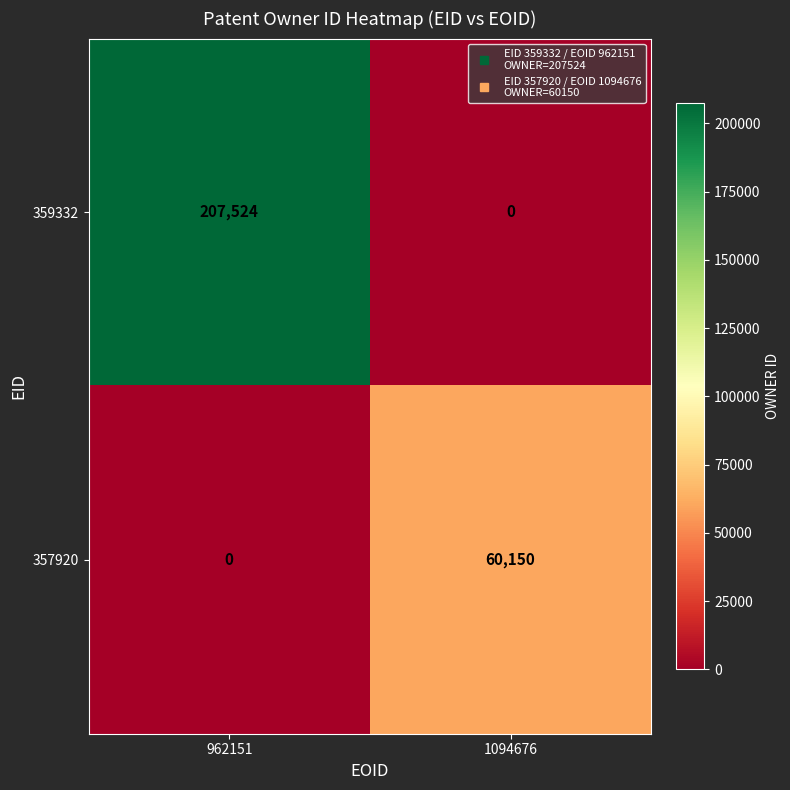

What is the difference between the 359332 values at 1094676 and 962151?

207524